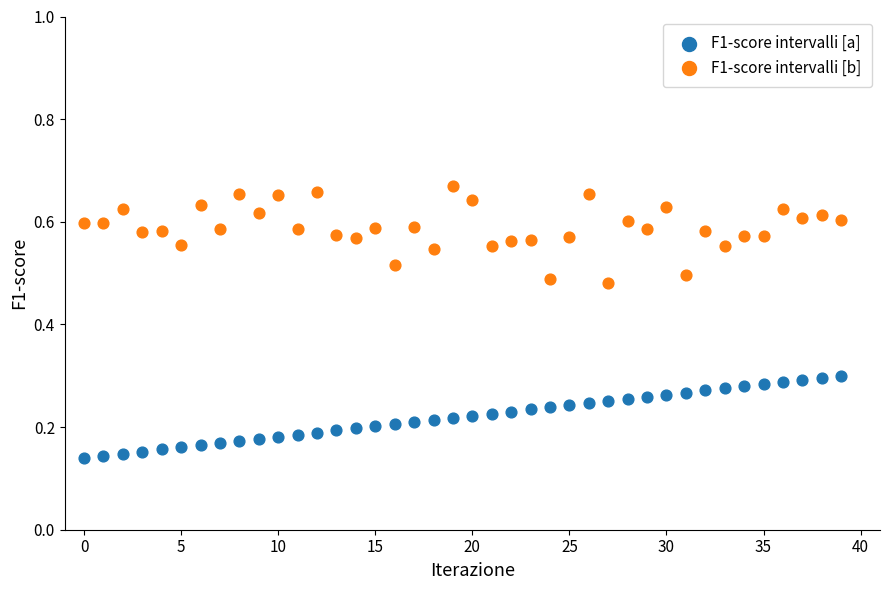

Which series has the largest Y range (max minus min)?

F1-score intervalli [b]